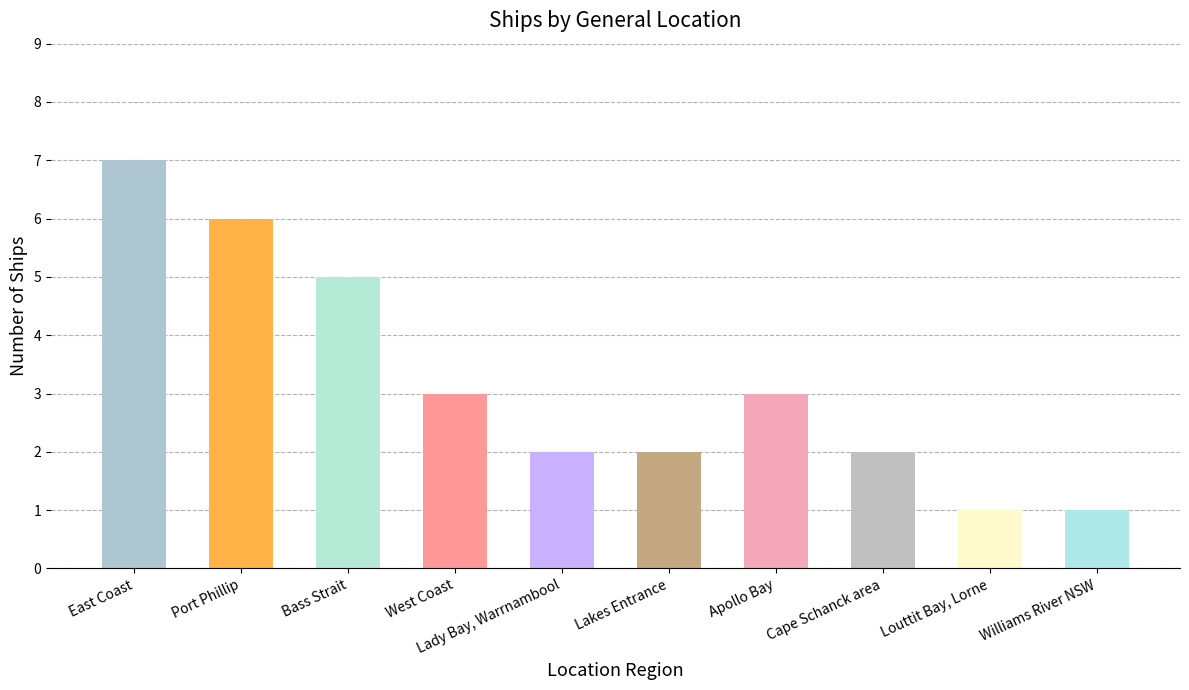

Approximately how many times larger is the value at Apollo Bay compared to Bass Strait?

0.6